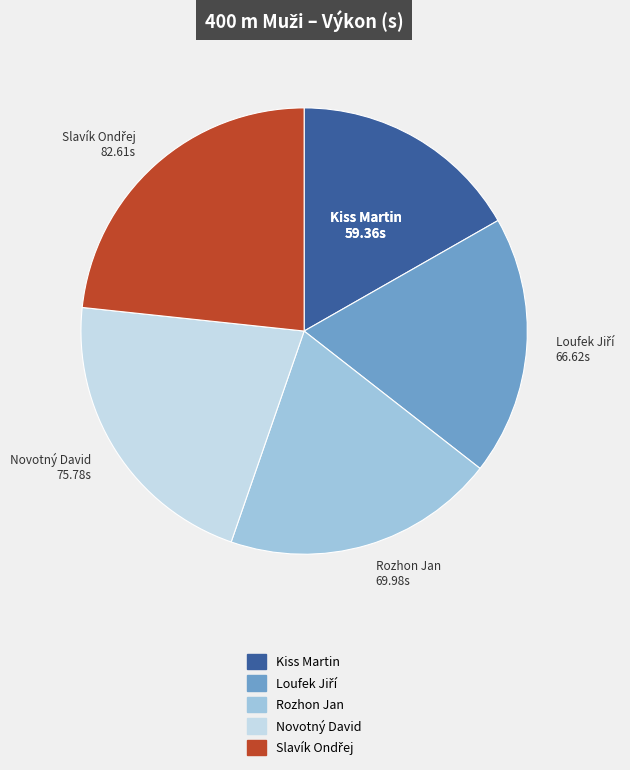

What is the smallest slice in the pie chart?

Kiss Martin